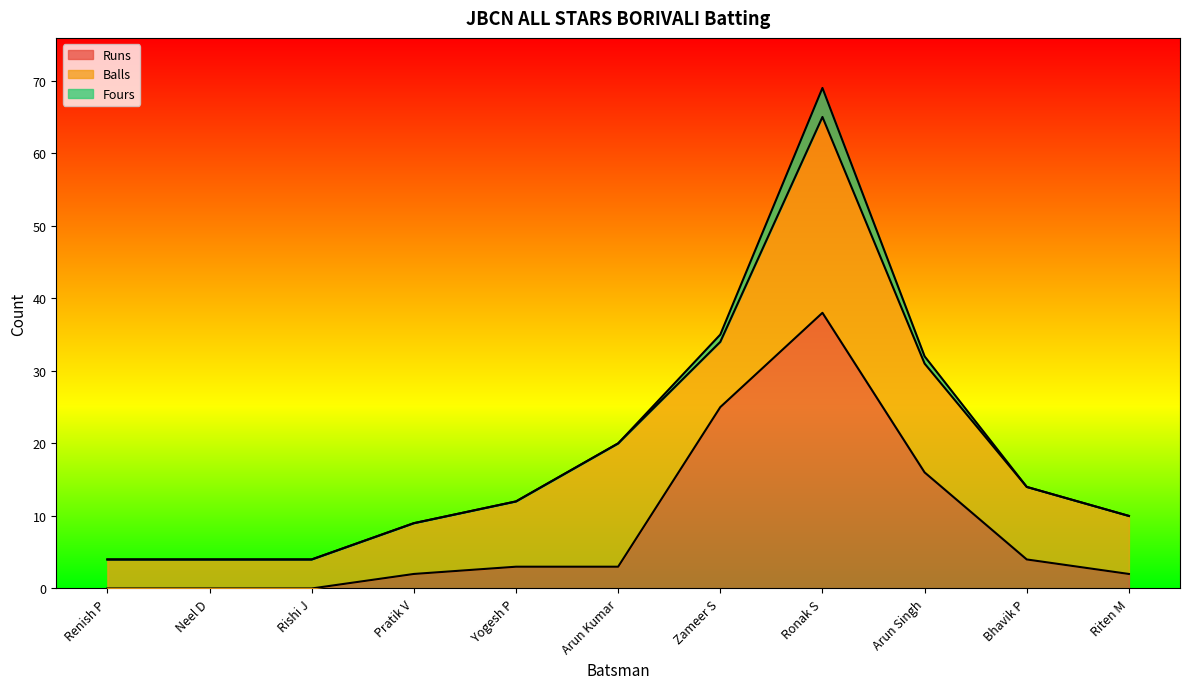

Is the value of Balls at Riten M greater than the value of Fours at Riten M?

Yes